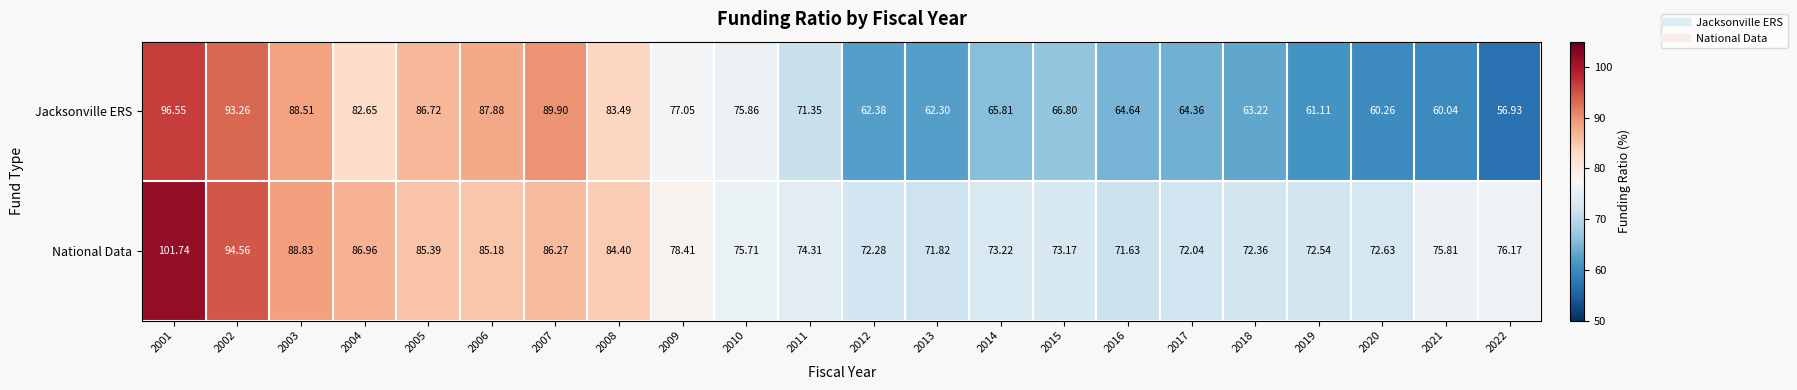

Which series has the widest spread of values?

Jacksonville ERS